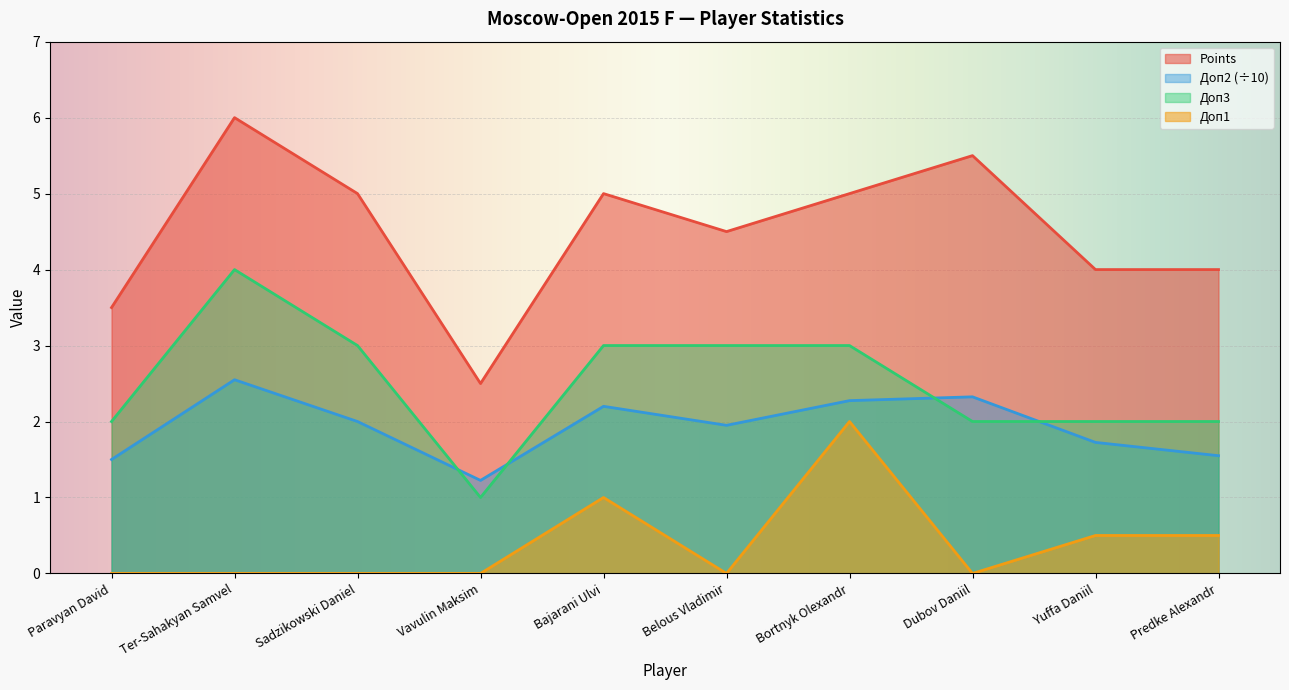

Where is the first local maximum for Points?

Ter-Sahakyan Samvel